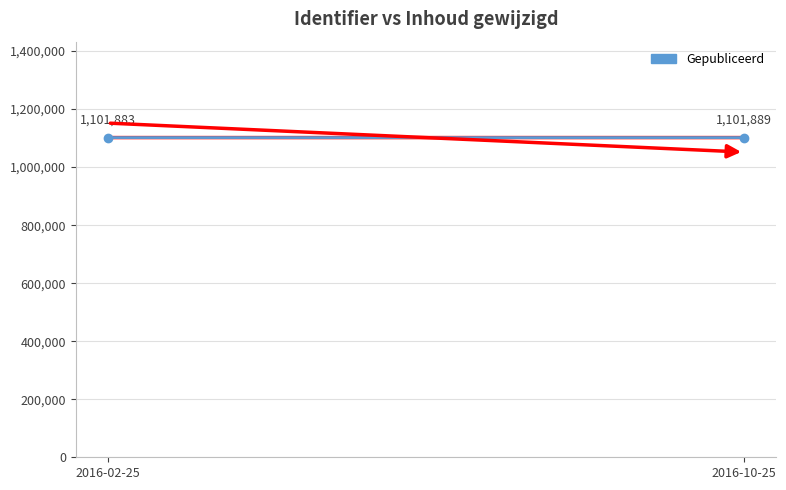

Where is the data nearest to the value 1101886?

2016-02-25